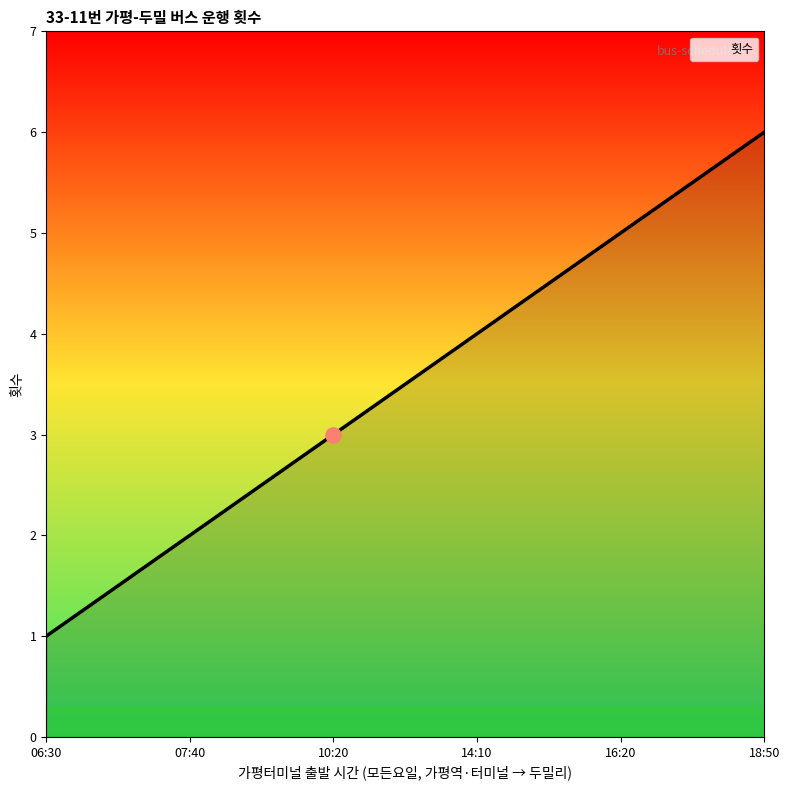

What is the ratio of the value at 06:30 to the value at 10:20?

0.3